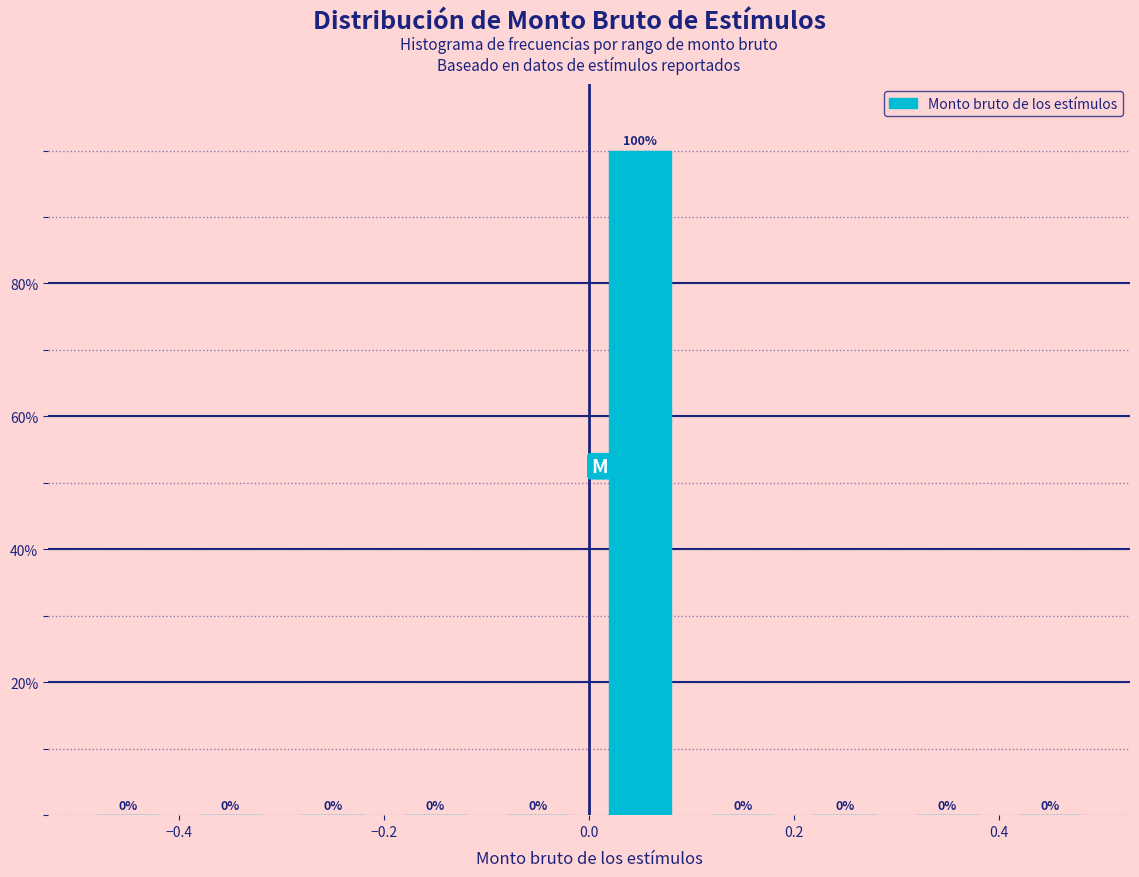

Reading left to right, transcribe this chart: for each bar, give the range it covers on the x-axis and its height.

-0.5 to -0.4: 0
-0.4 to -0.3: 0
-0.3 to -0.2: 0
-0.2 to -0.1: 0
-0.1 to 0.0: 0
0.0 to 0.1: 100
0.1 to 0.2: 0
0.2 to 0.3: 0
0.3 to 0.4: 0
0.4 to 0.5: 0